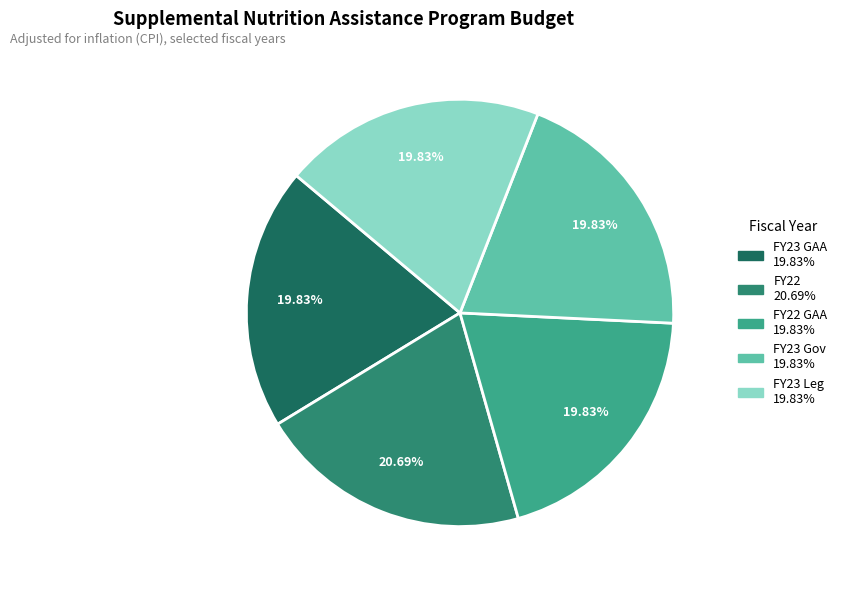

Is there any slice that represents more than half of the pie?

No